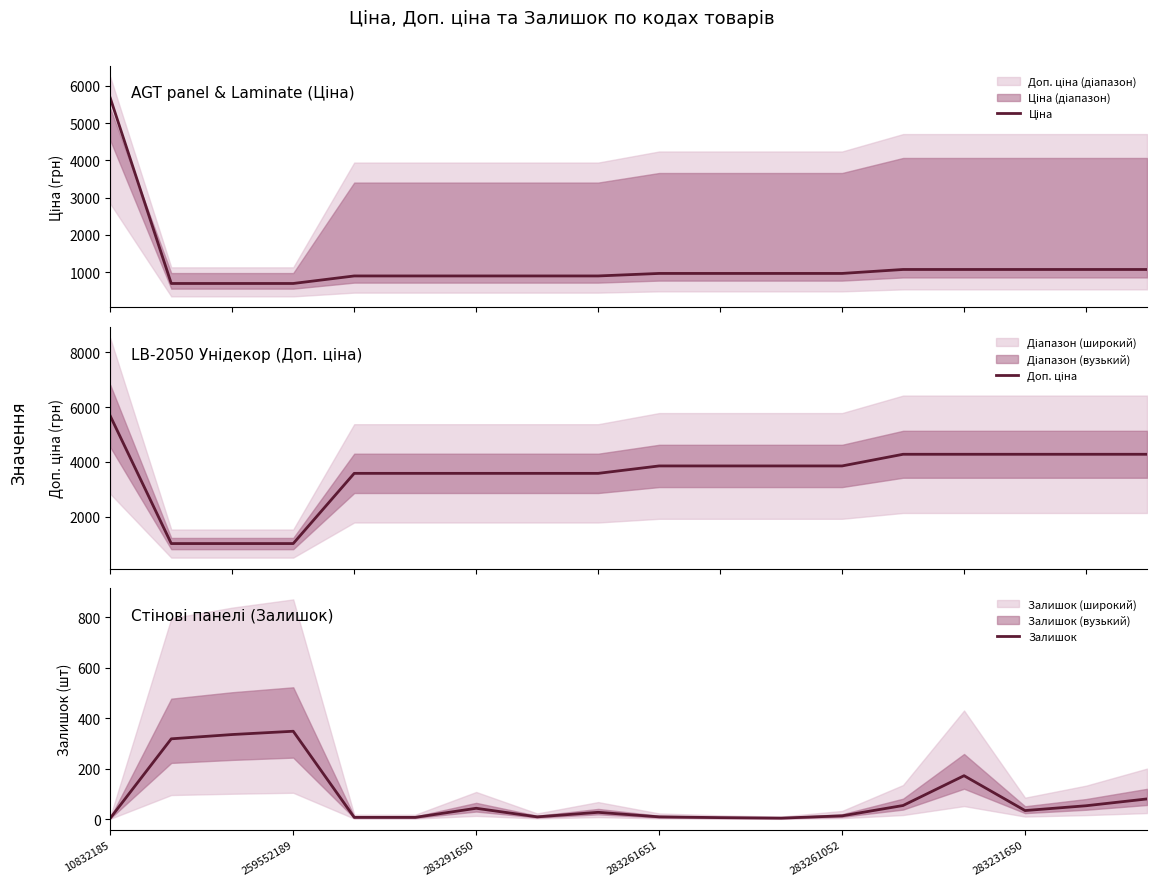

True or false: Залишок has a value of 9 at 283291650.

False